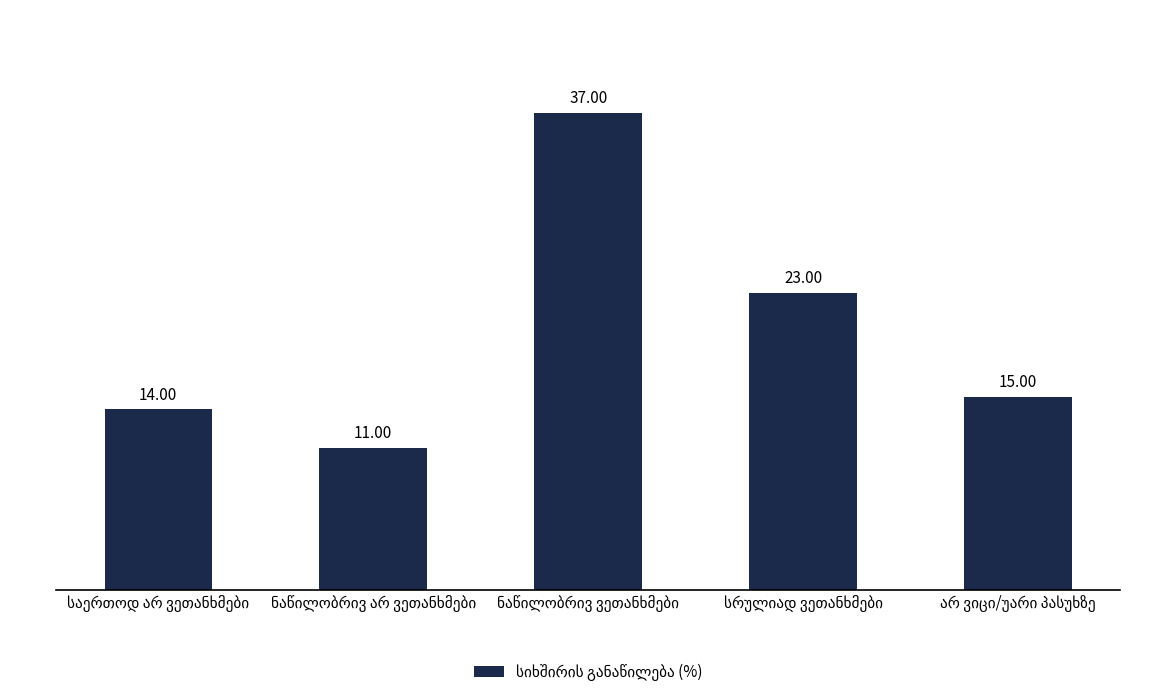

What is the difference between the second highest and second lowest values?

9